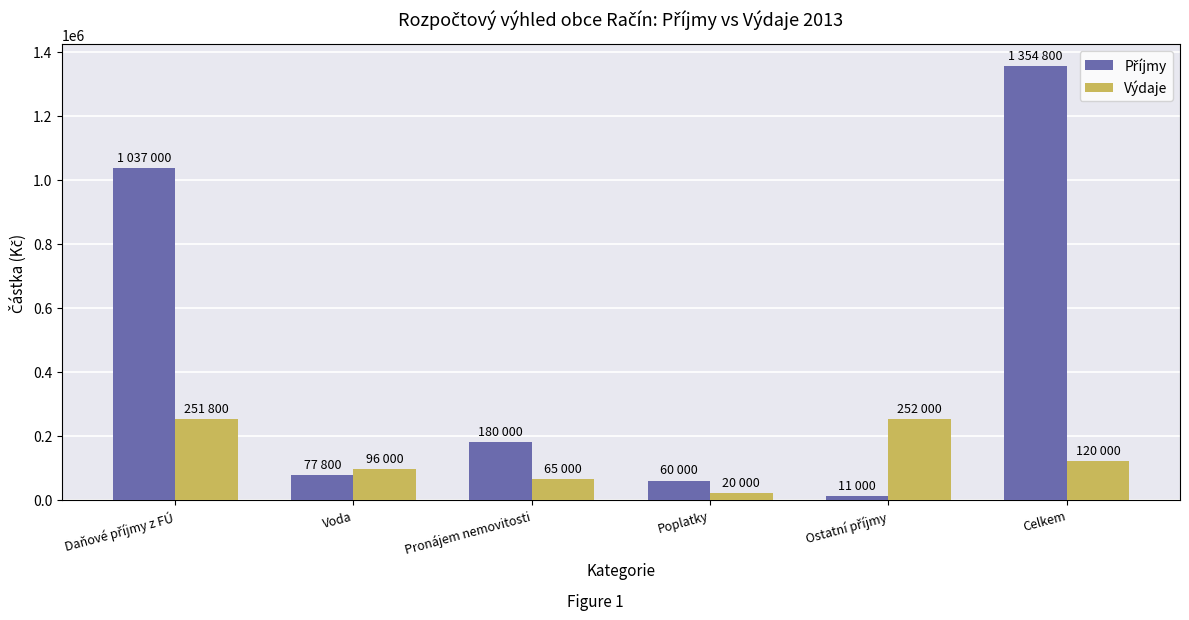

Where is Výdaje nearest to the value 136000?

Celkem